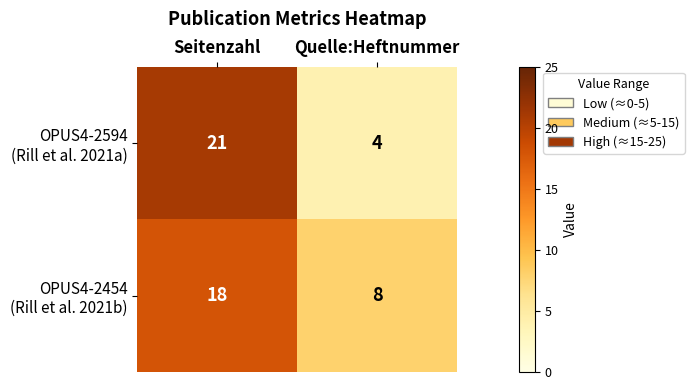

At which category is the sum across all series the highest?

Seitenzahl